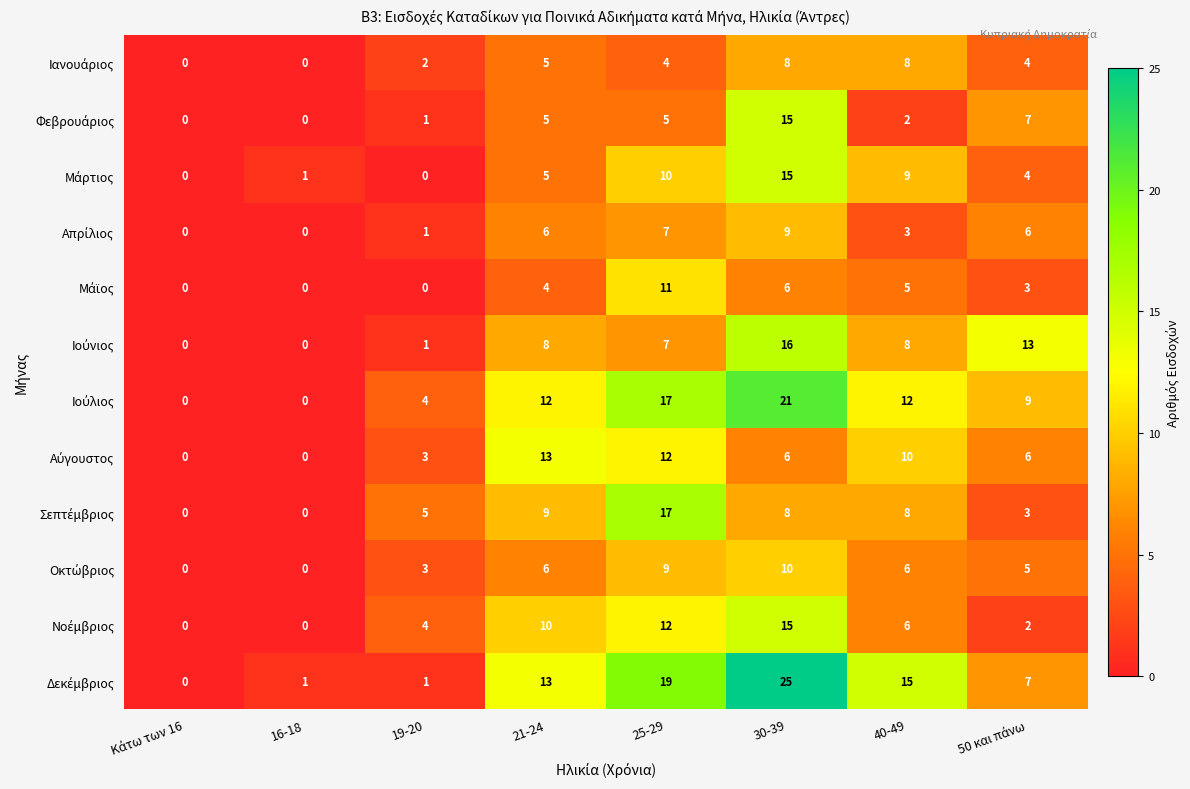

What is the total value across all series at 30-39?

154